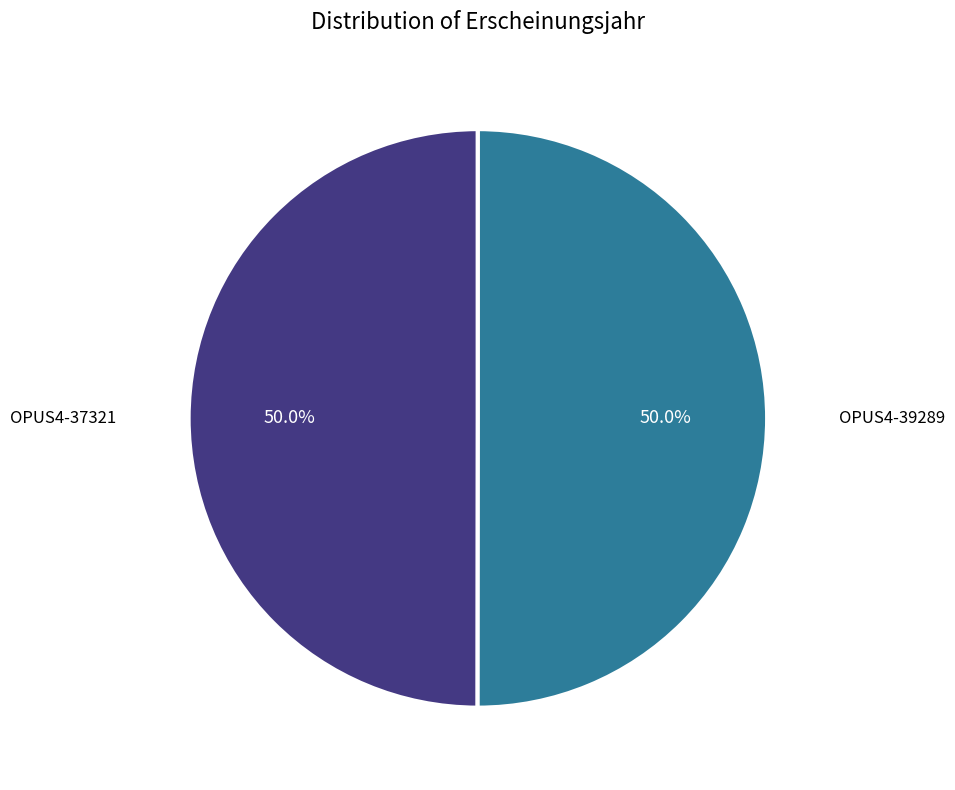

Which slice is the smallest?

OPUS4-37321